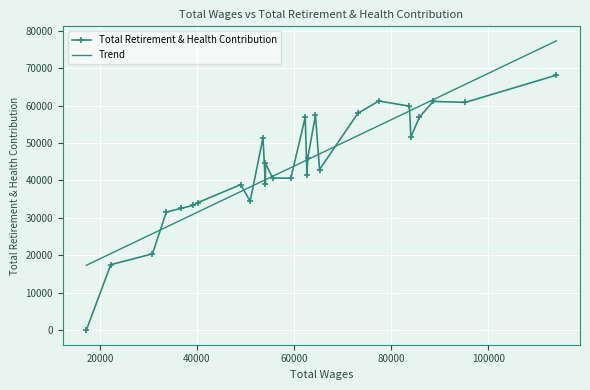

Approximately how many times larger is the value at 64407.0 compared to 49026.0?

1.5